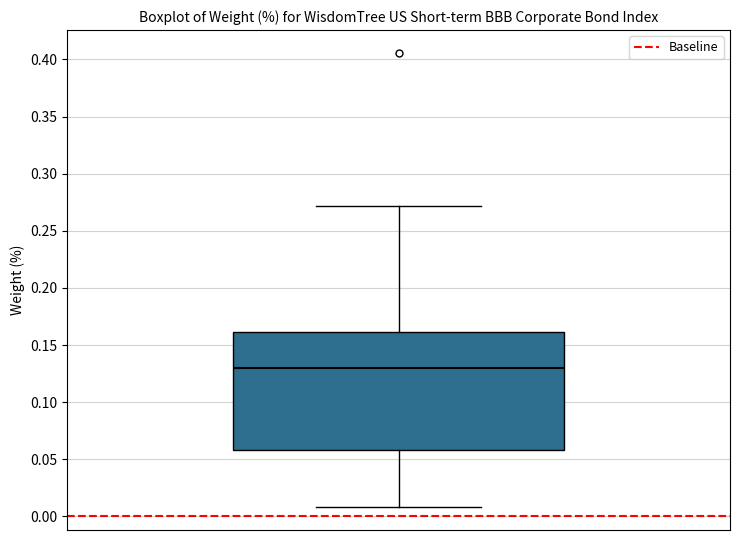

Transcribe this box plot: give where the median line is, the range the box spans, and where the two whiskers end, as read against the y-axis. The values are not printed on the chart, so give them approximately, as read against the axis.

median 0.13, box 0.06 to 0.16, whiskers 0.01 to 0.27